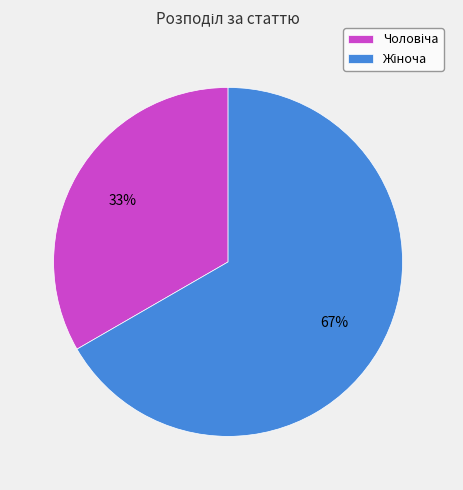

To the nearest percent, what is the average slice percentage?

50%